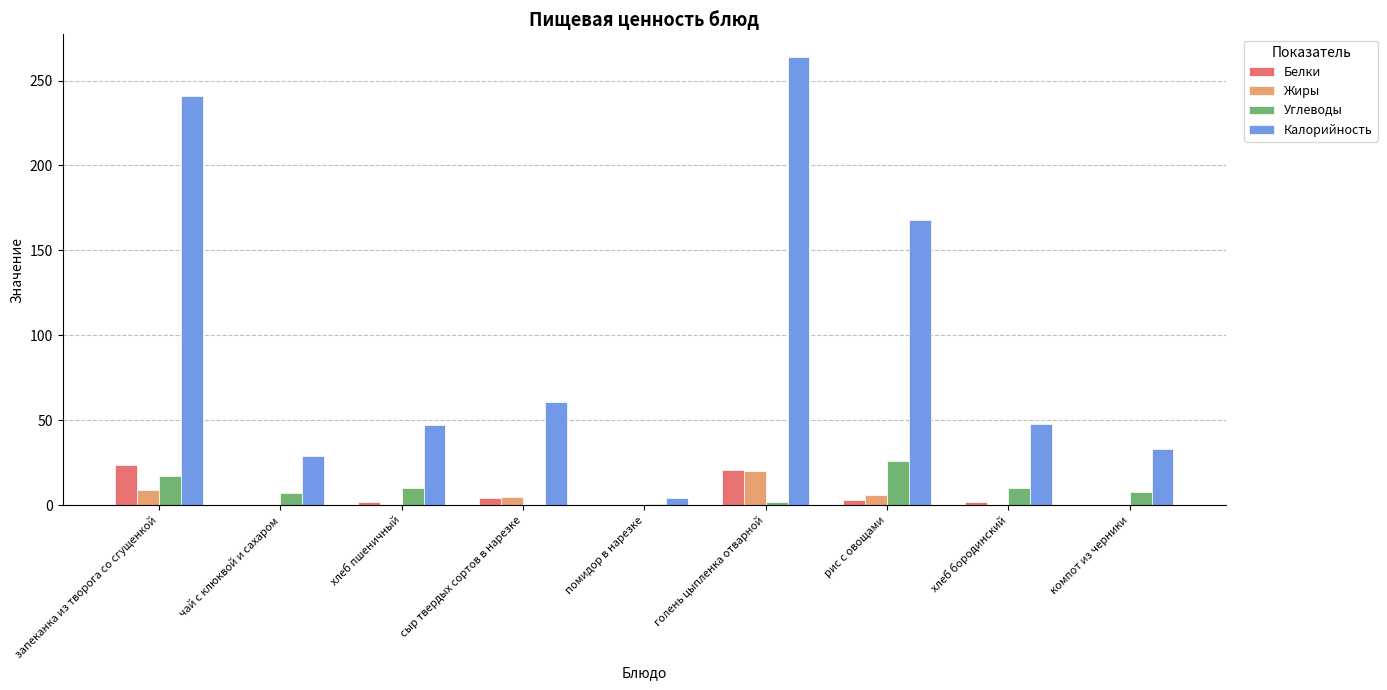

True or false: Углеводы has a value of 28 at запеканка из творога со сгущенкой.

False